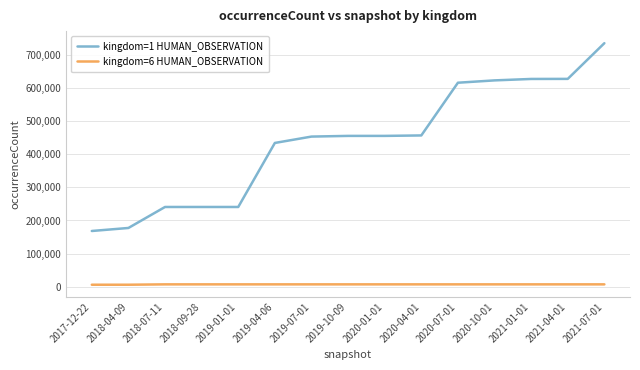

True or false: kingdom=6 HUMAN_OBSERVATION and kingdom=1 HUMAN_OBSERVATION intersect in this chart.

False